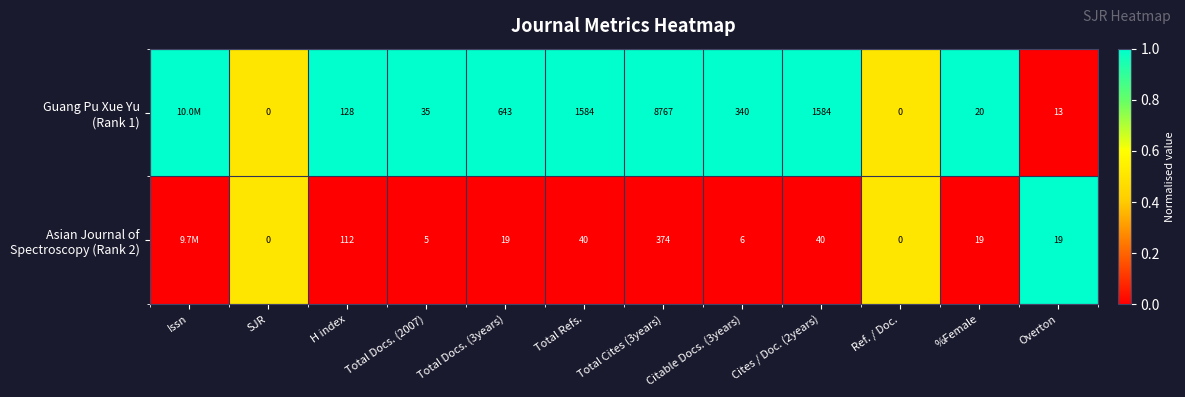

Which series changed the most between Total Cites (3years) and %Female?

Guang Pu Xue Yu (Rank 1)